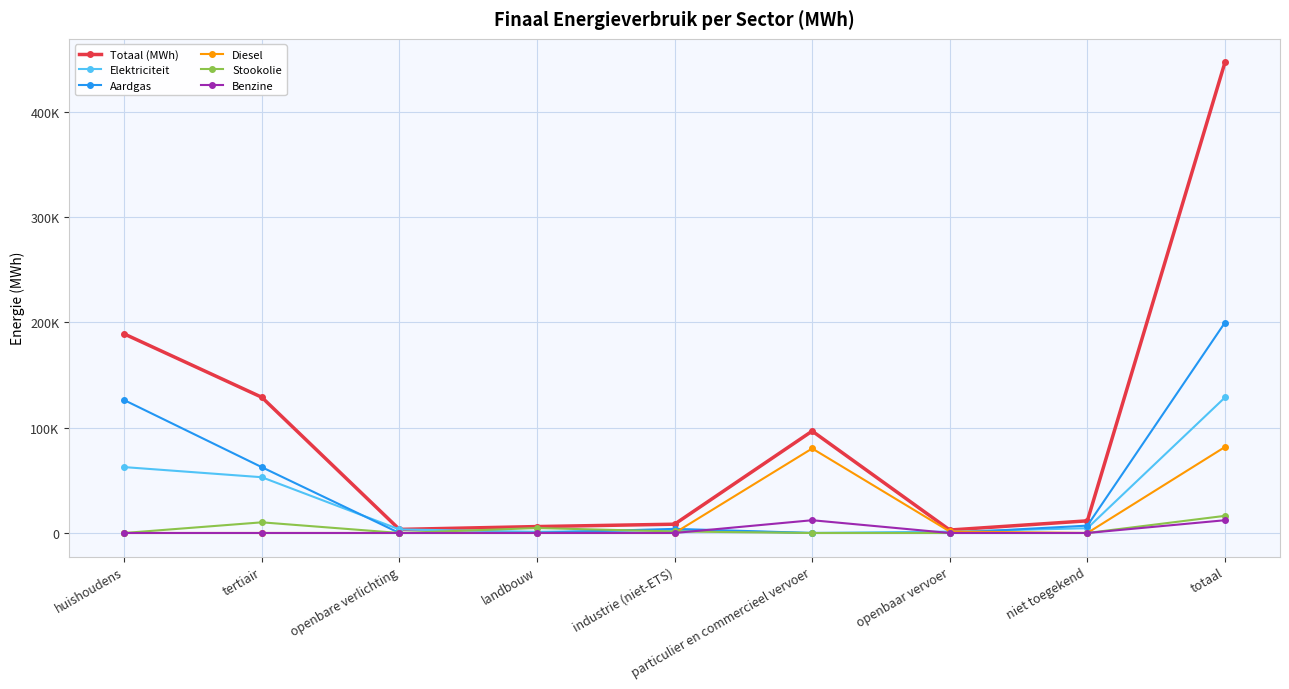

True or false: Elektriciteit and Benzine intersect in this chart.

True